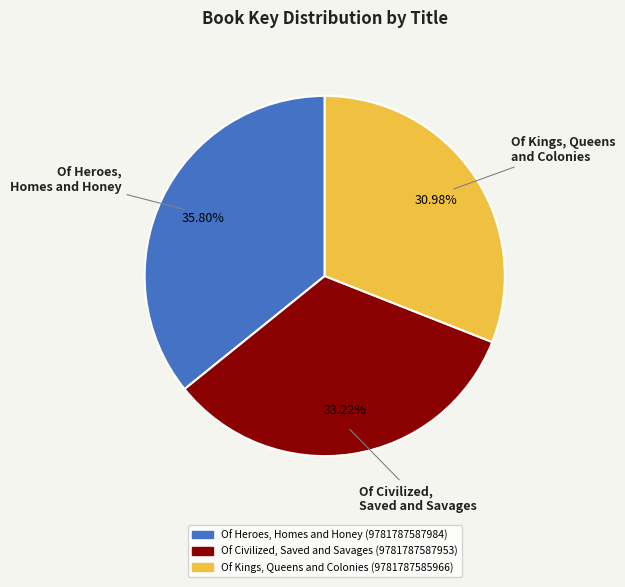

Does any single category account for the majority?

No